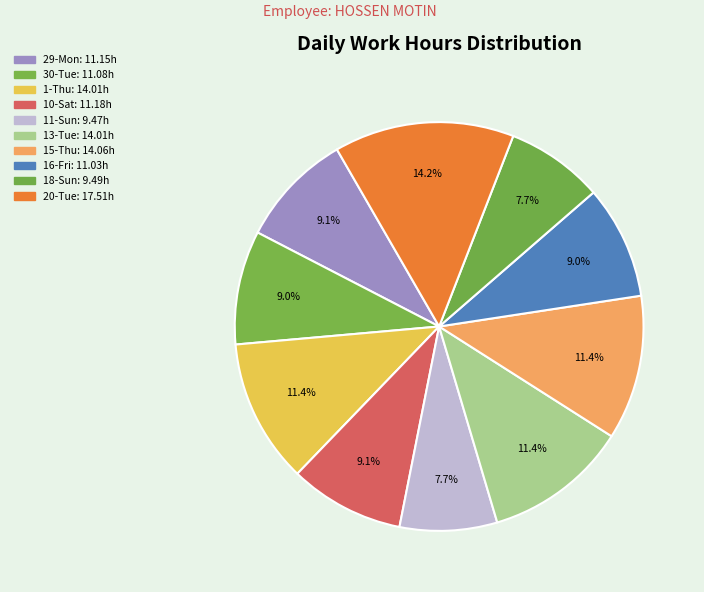

Count the number of slices in the pie.

10